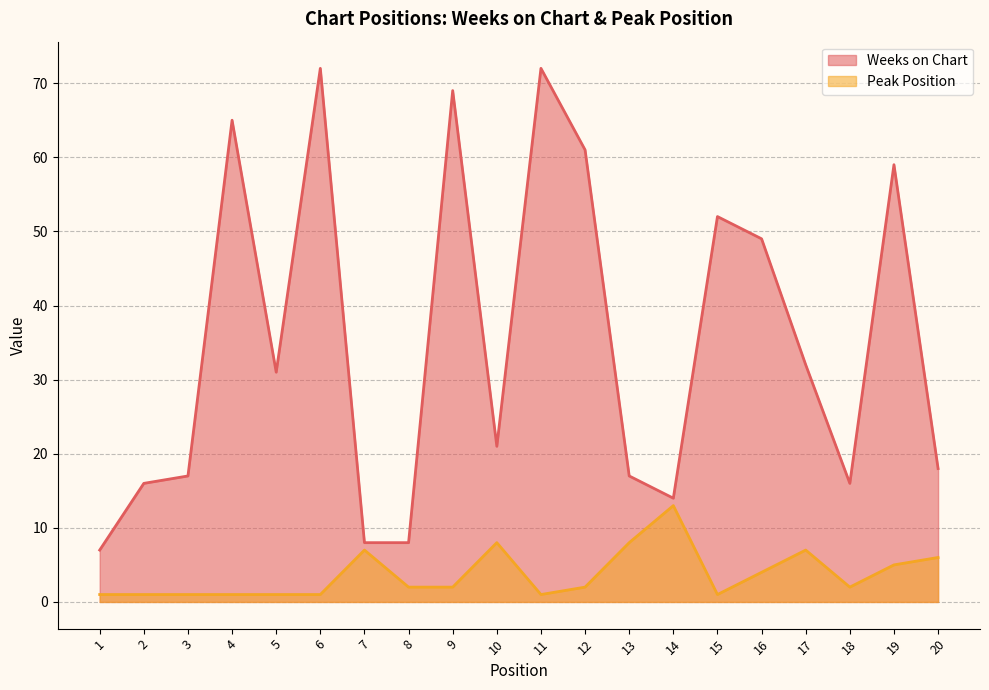

At which category is the sum across all series the highest?

6